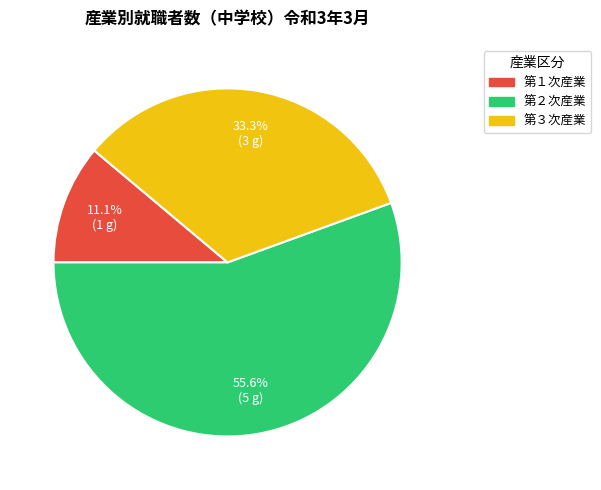

To the nearest percent, what is the difference between the 第３次産業 and 第２次産業 slice percentages?

22%